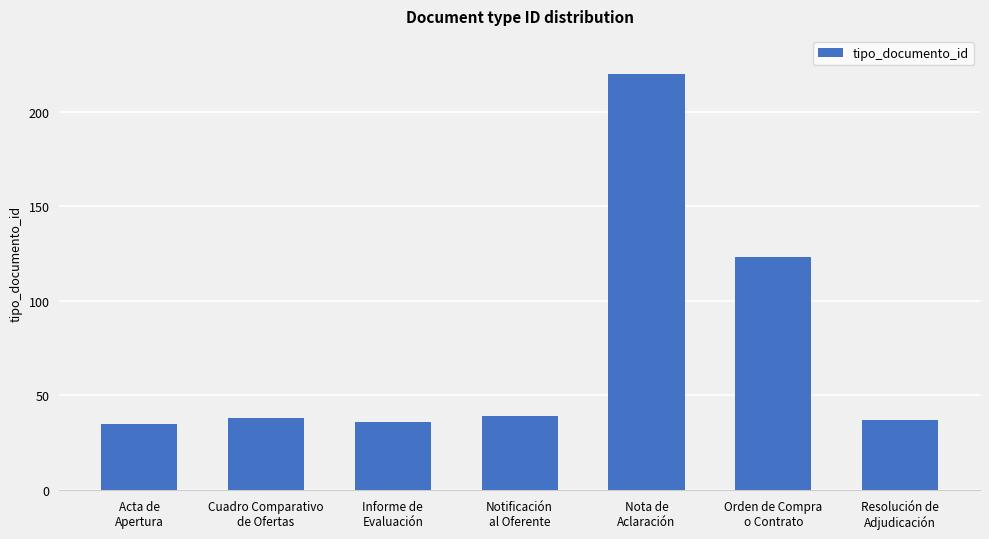

What is the value of the 1st bar from the left?

35